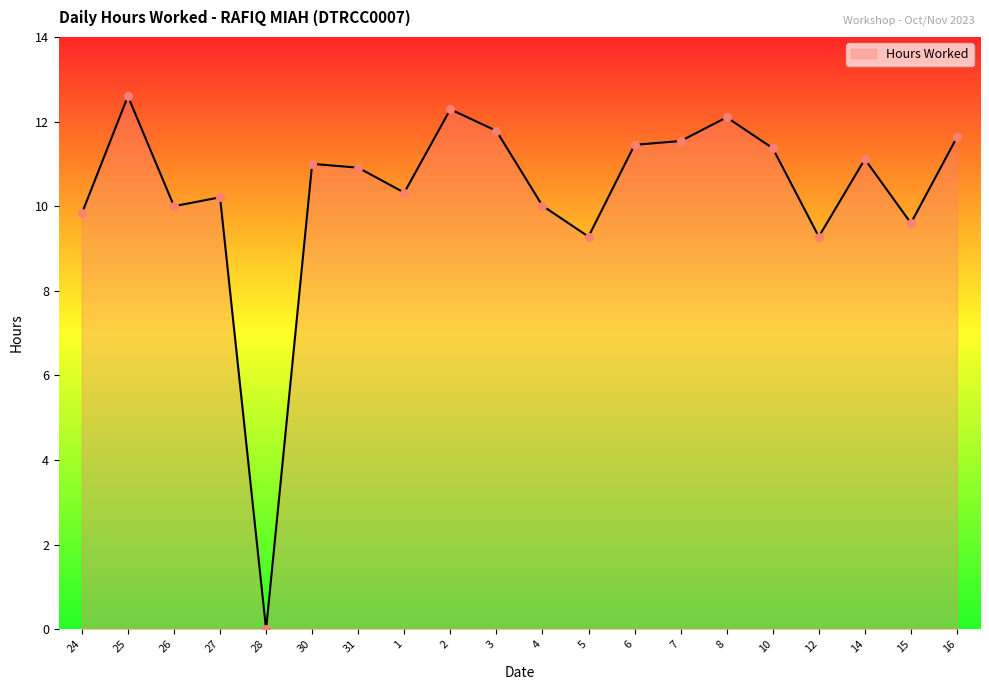

What is the change in value from 1 to 8?

+1.8